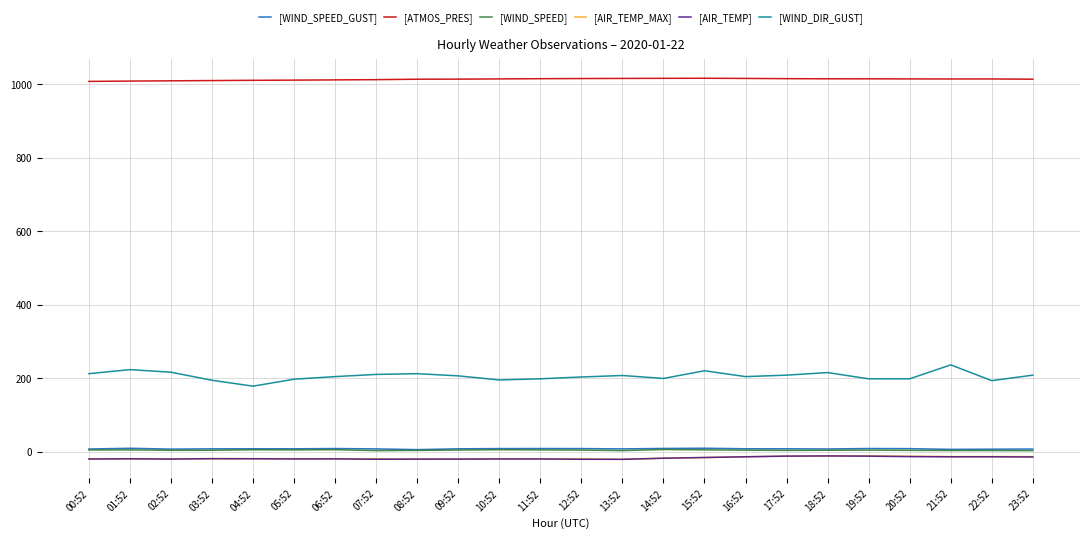

How many values in the [WIND_DIR_GUST] series are below 206?

12